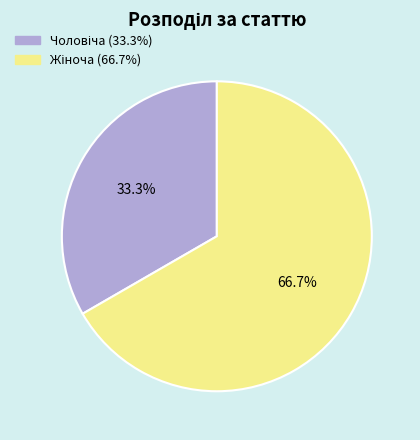

Does any single category account for the majority?

Yes